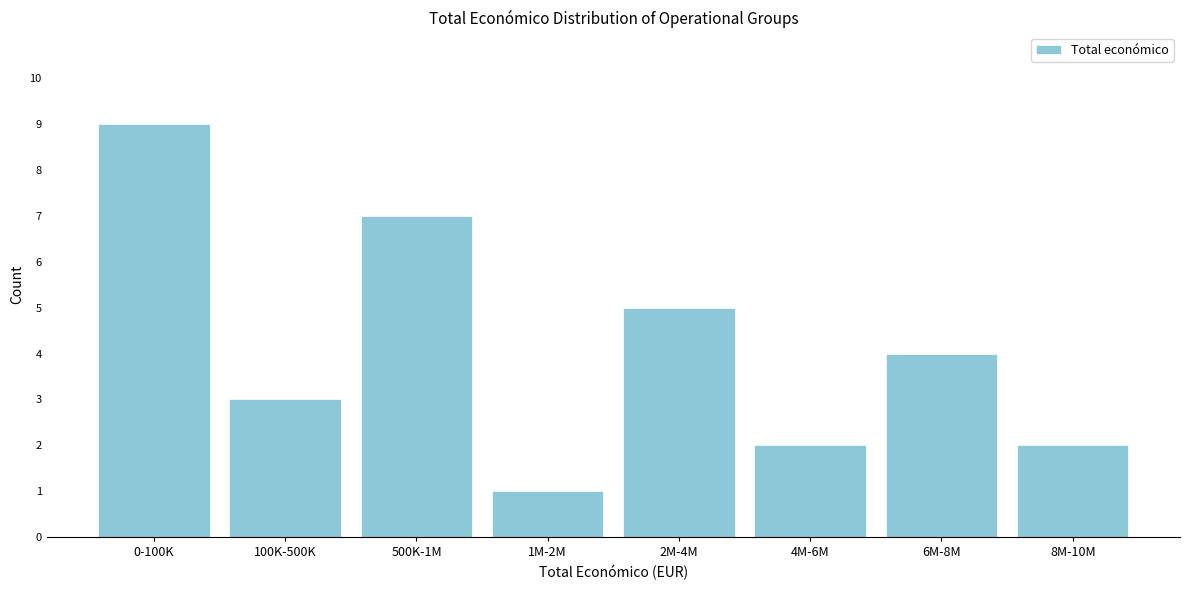

Reading right to left, extract all data points from this chart.

2	4	2	5	1	7	3	9